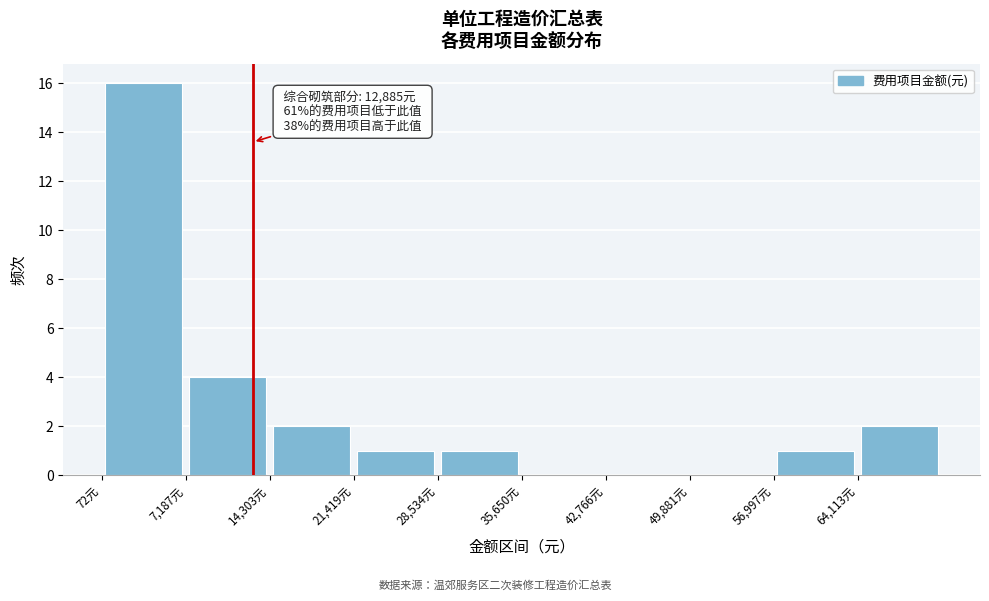

Which range on the x-axis has the tallest bar?

0 to 7000